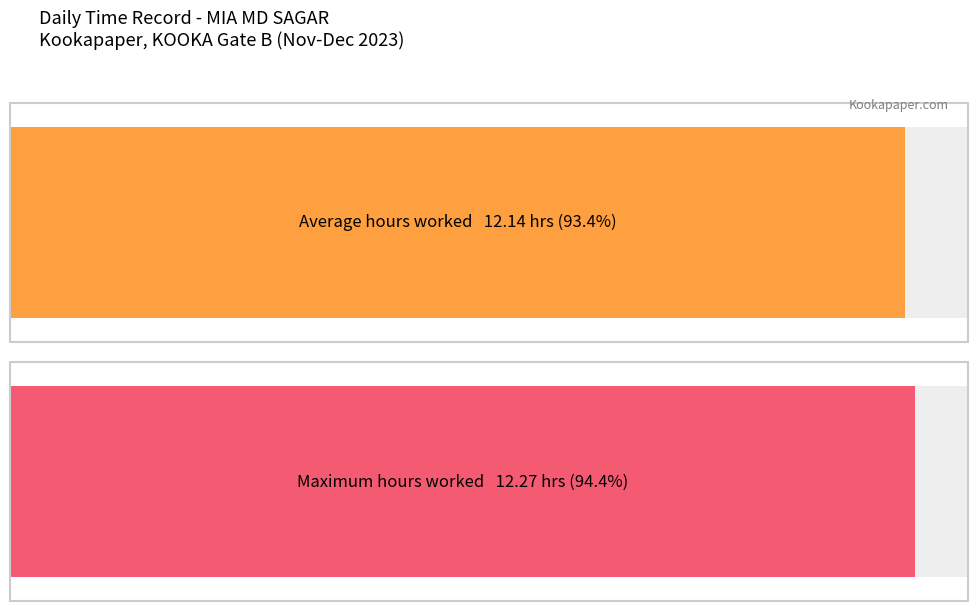

What is the smallest value displayed?

12.1